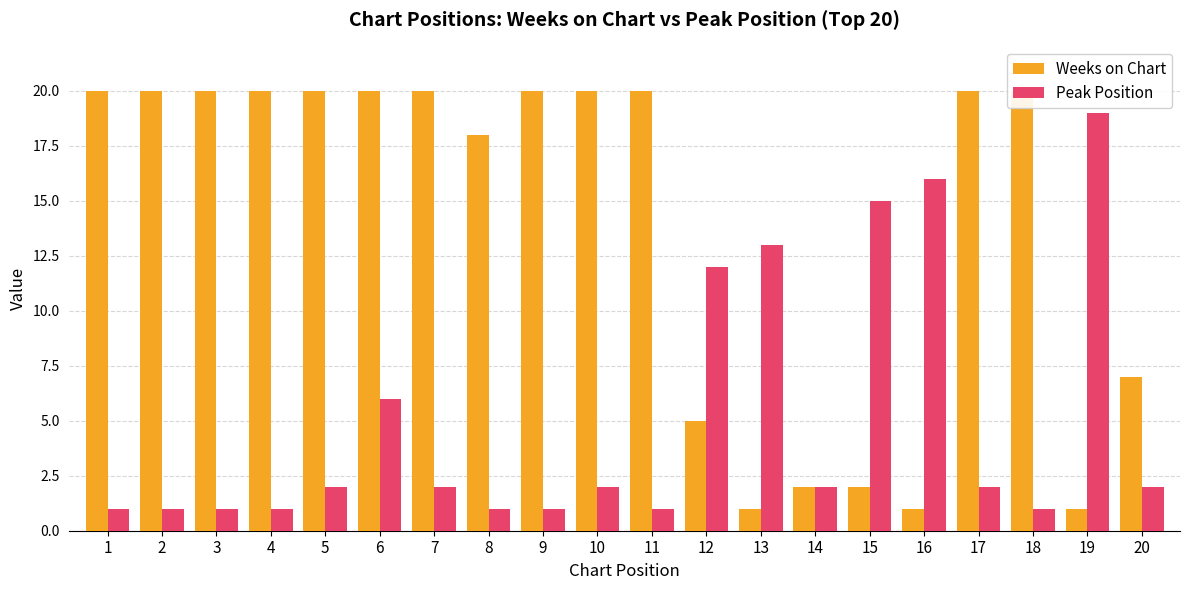

Reading left to right, transcribe all the data shown in this chart.

Weeks on Chart: 1=20	2=20	3=20	4=20	5=20	6=20	7=20	8=18	9=20	10=20	11=20	12=5	13=1	14=2	15=2	16=1	17=20	18=20	19=1	20=7
Peak Position: 1=1	2=1	3=1	4=1	5=2	6=6	7=2	8=1	9=1	10=2	11=1	12=12	13=13	14=2	15=15	16=16	17=2	18=1	19=19	20=2